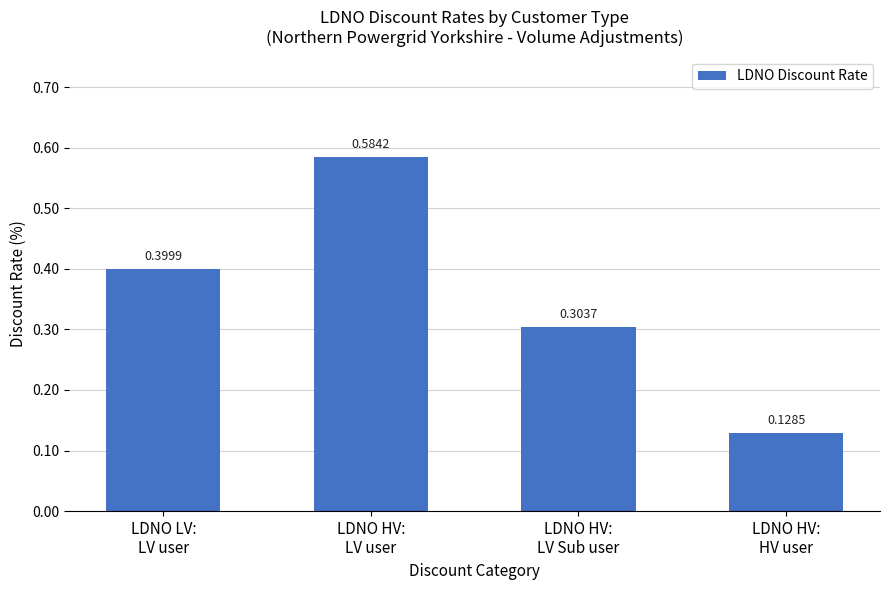

Are the bars horizontal?

No